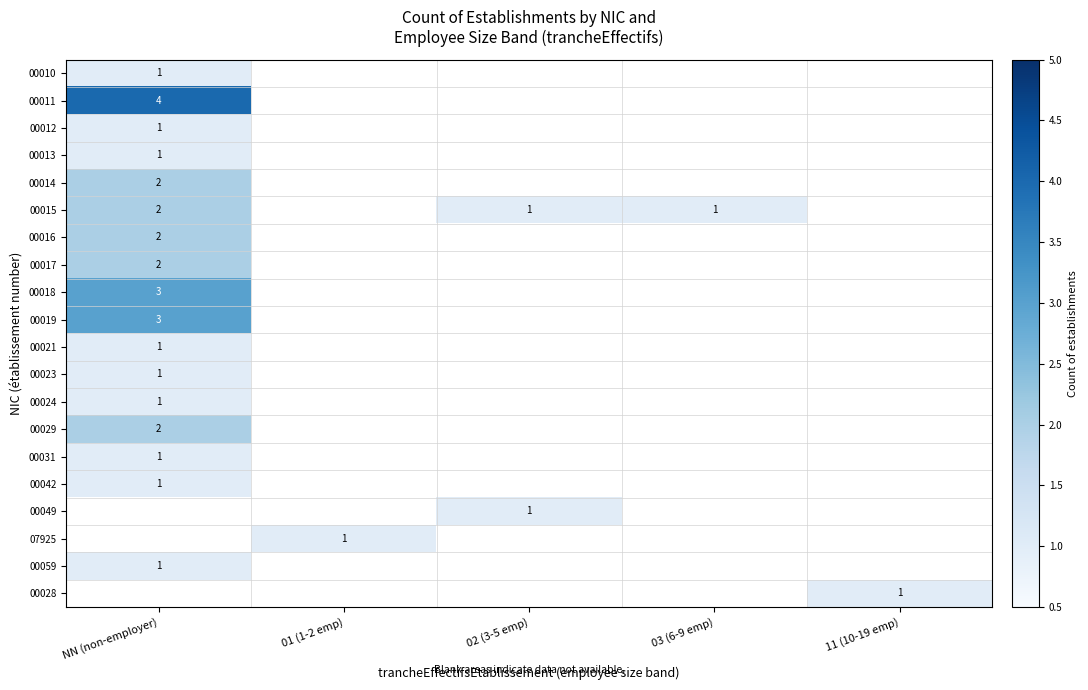

Rank the series by their maximum value, from highest to lowest.

00011, 00018, 00019, 00014, 00015, 00016, 00017, 00029, 00010, 00012, 00013, 00031, 00042, 00049, 07925, 00059, 00028, 00021, 00023, 00024